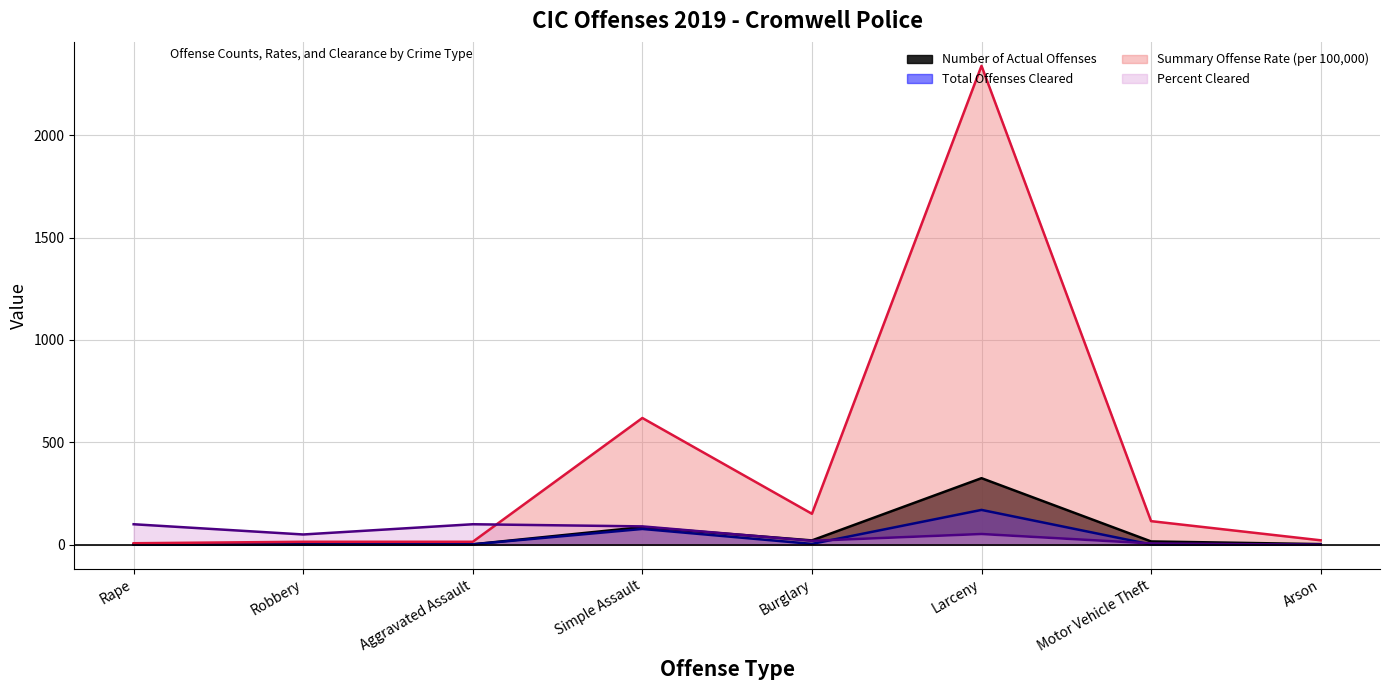

Is the value of Summary Offense Rate (per 100,000) at Arson greater than the value of Total Offenses Cleared at Rape?

Yes